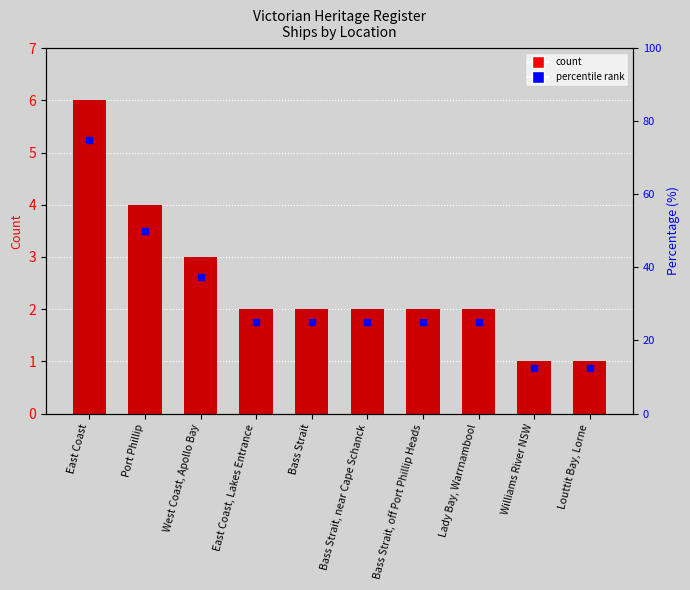

Reading left to right, transcribe all the data shown in this chart.

6	4	3	2	2	2	2	2	1	1